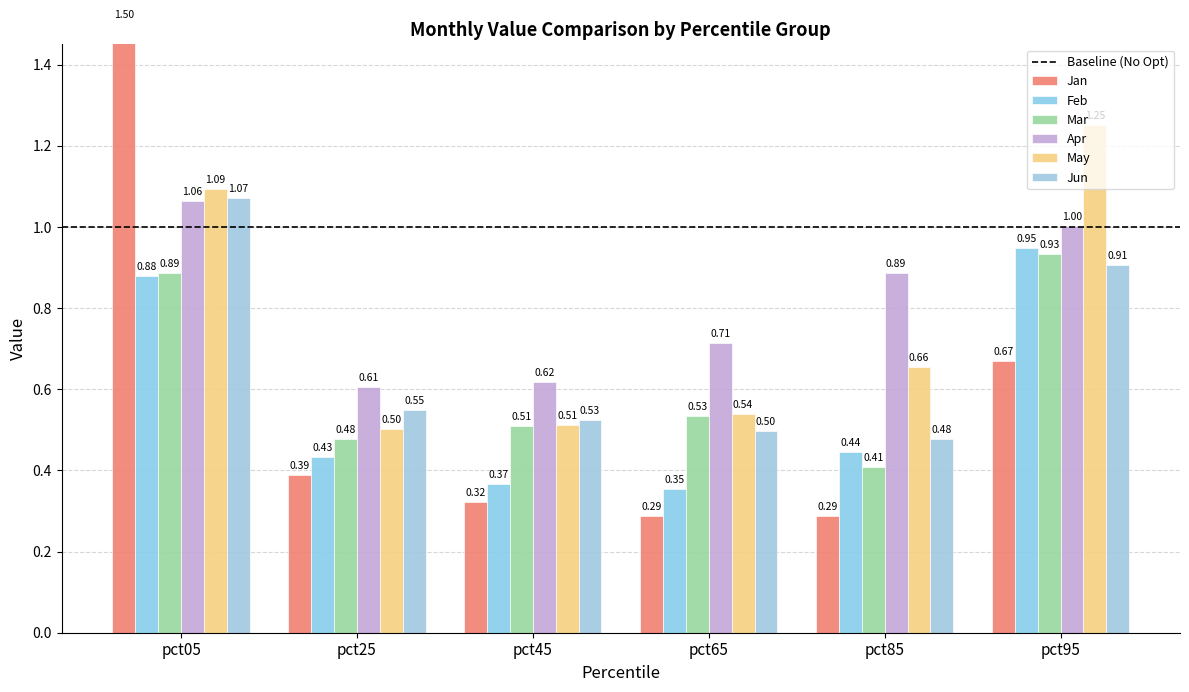

What is the greatest value displayed?

1.5